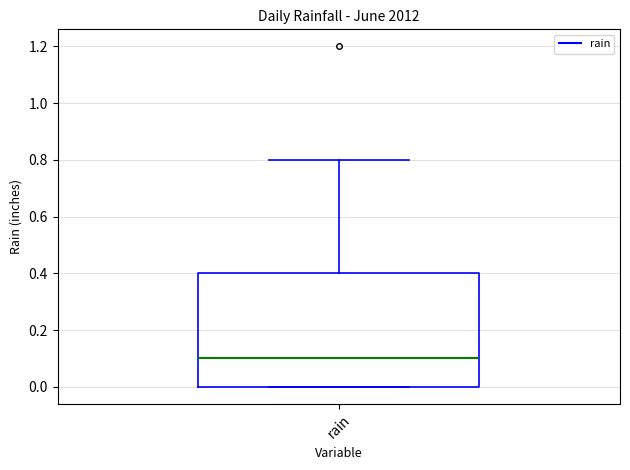

Read this box plot against the y-axis: the position of the median line, the range covered by the box, and the ends of both whiskers. The values are not printed on the chart, so give them approximately, as read against the axis.

median 0.1, box 0.0 to 0.4, whiskers 0.0 to 0.8